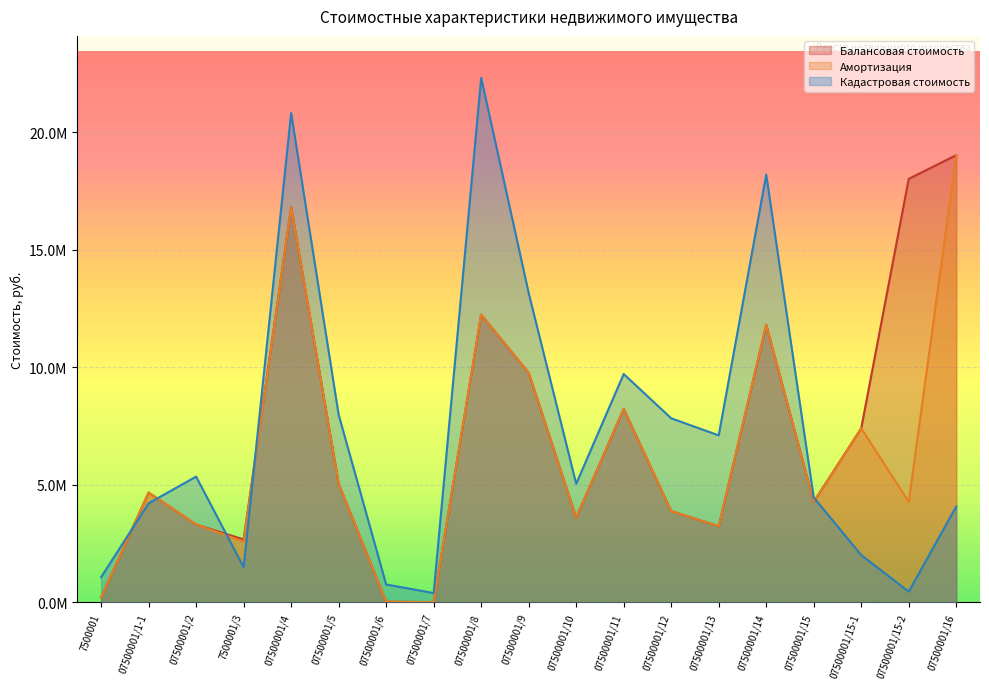

Is the value of Кадастровая стоимость at 07500001/16 greater than the value of Амортизация at 07500001/15-1?

No